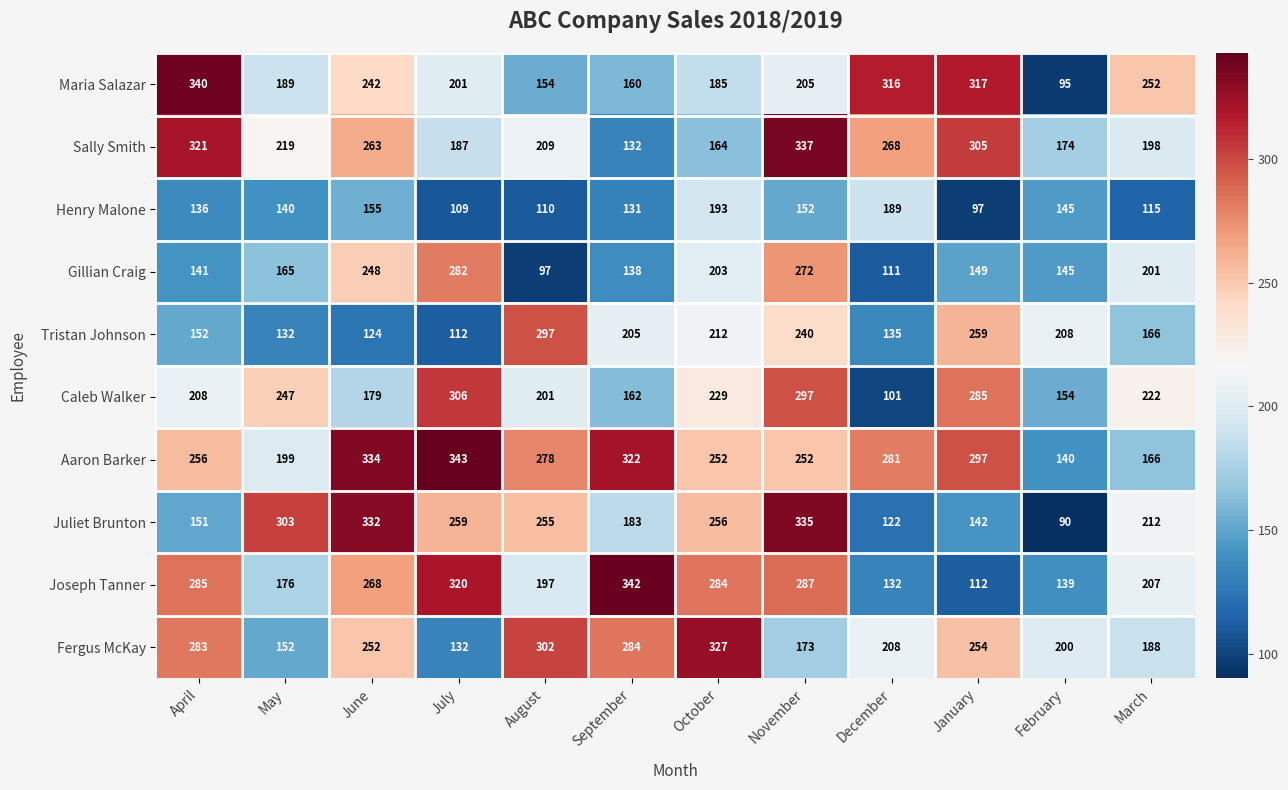

Between December and February, which series saw the biggest shift?

Maria Salazar